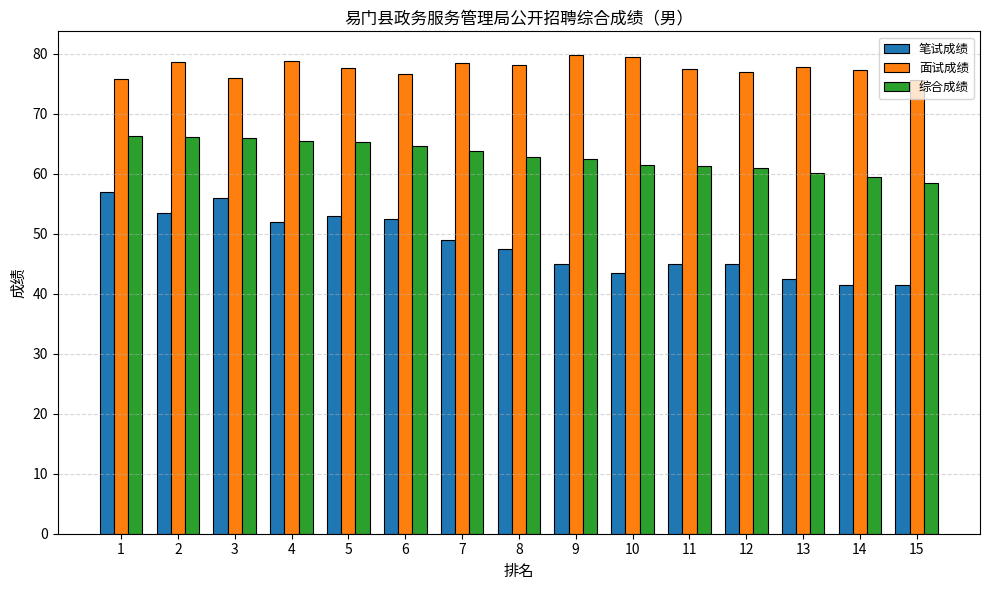

At which label does 面试成绩 first exceed 77?

2